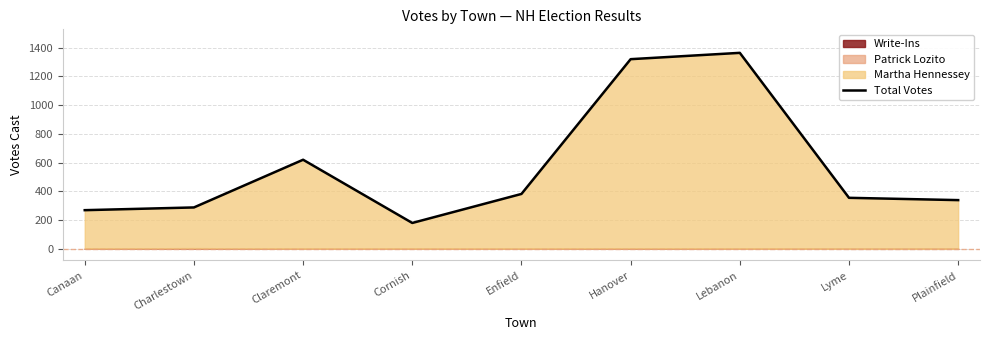

Where is the data nearest to the value 772?

Claremont